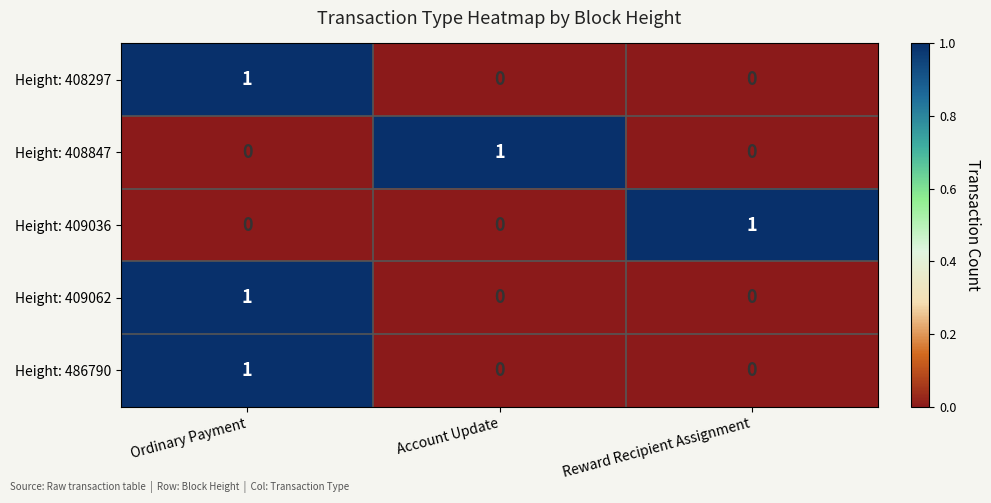

The Height: 408297 series shows 0 at Reward Recipient Assignment. True or false?

True